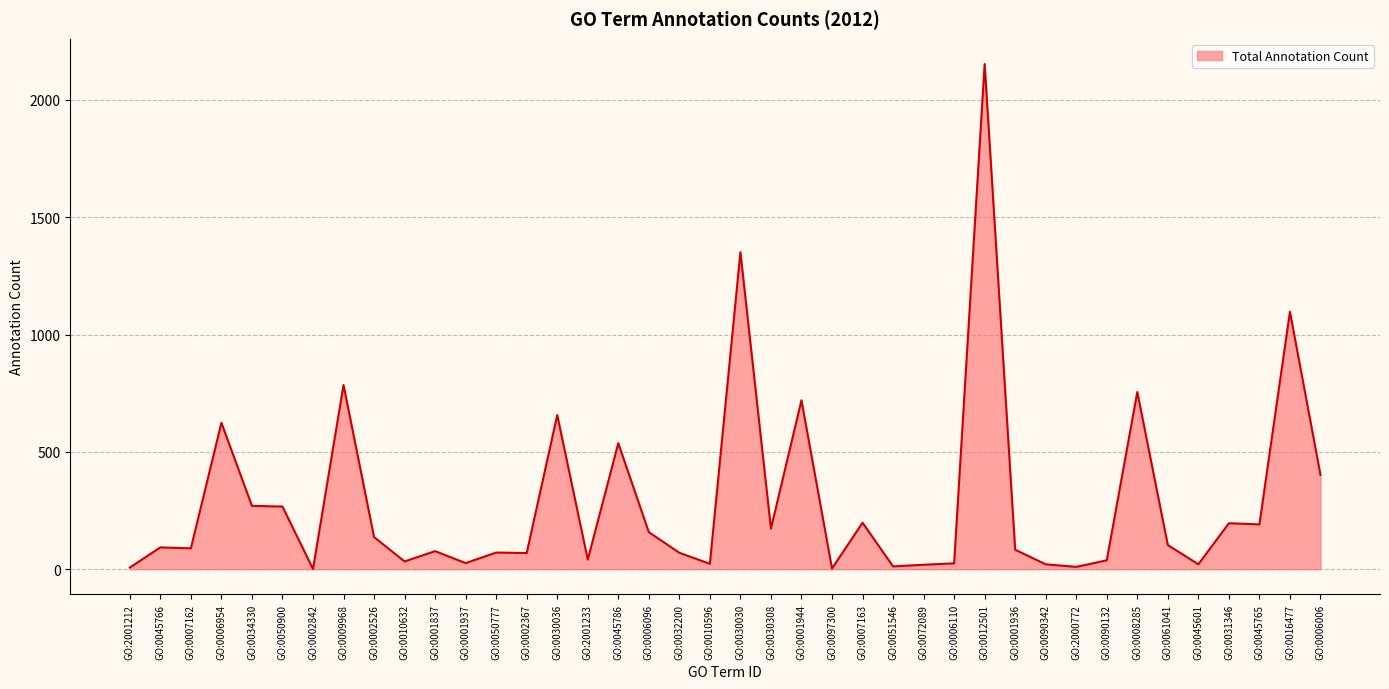

Does the chart display data point markers on the line(s)?

No